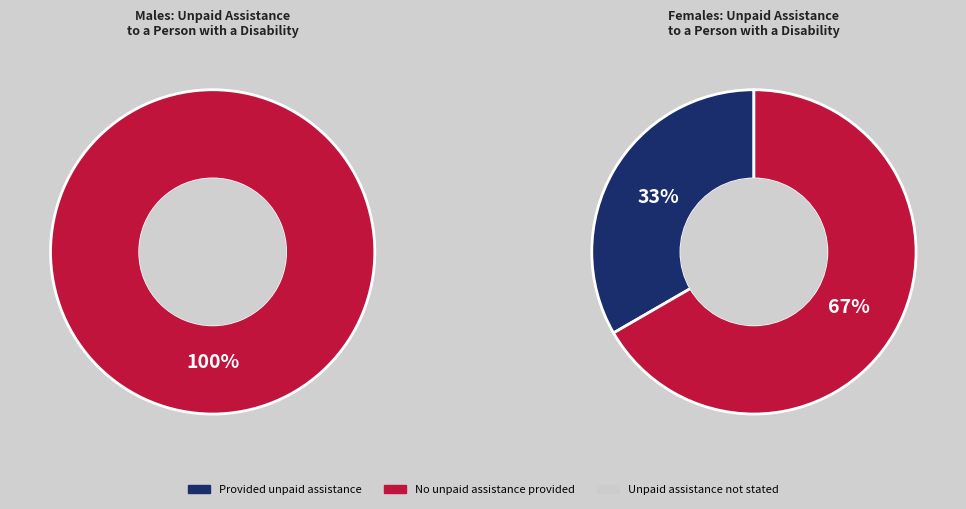

True or false: FEMALES accounts for 47% of the total.

False